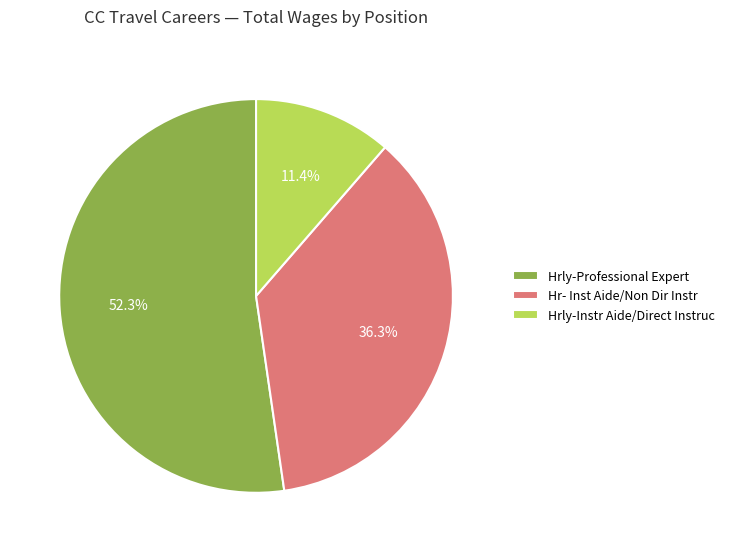

Count the number of slices in the pie.

3